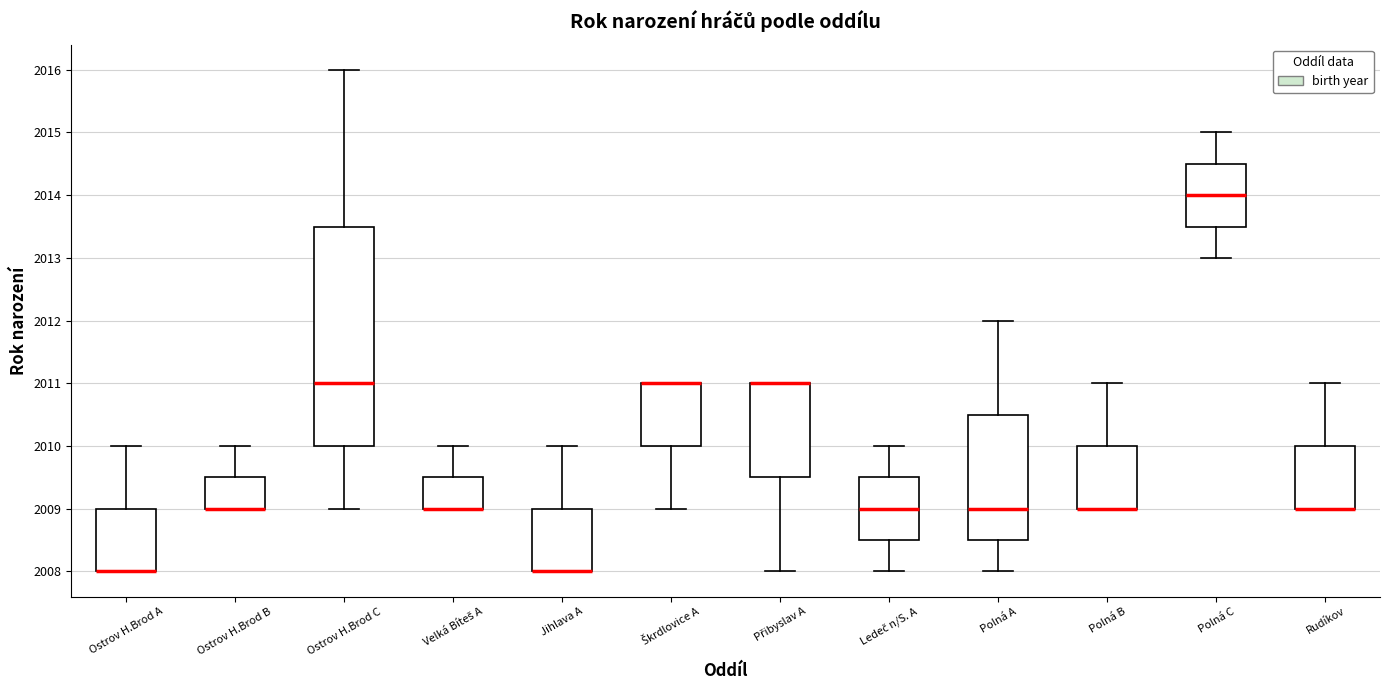

Where is the upper edge of the box for Polná B on the y-axis? The values are not printed on the chart, so give them approximately, as read against the axis.

2010.0